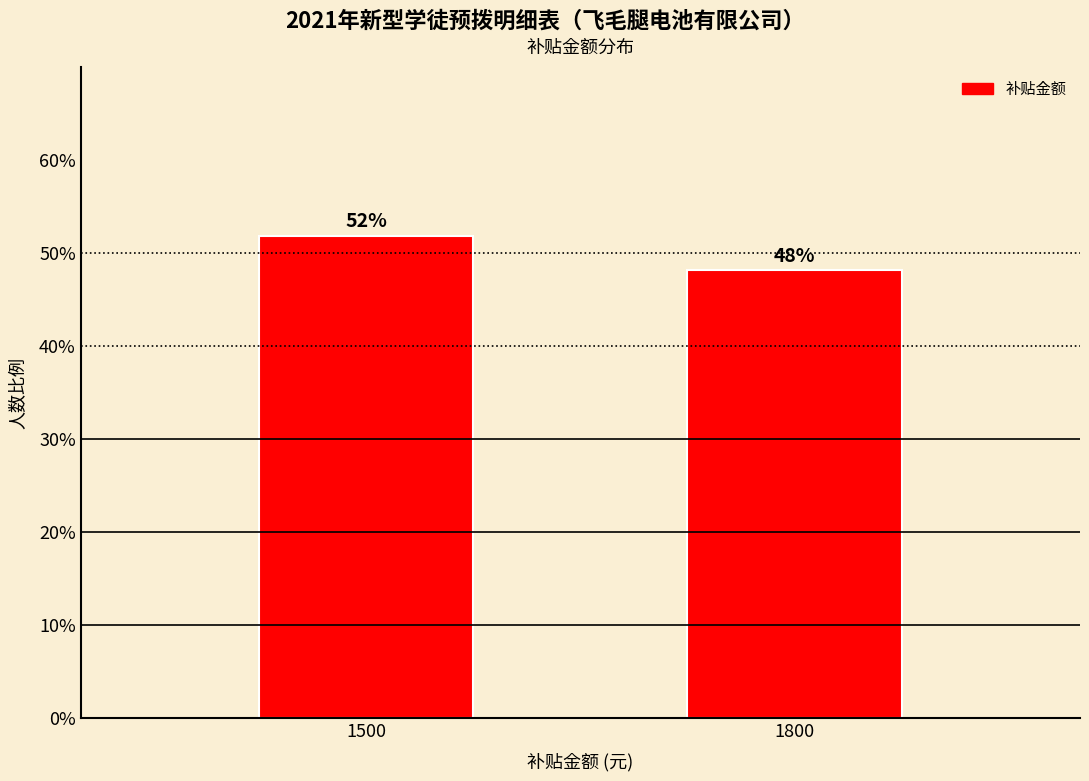

The chart shows a value of 51.9 at 1500. True or false?

True